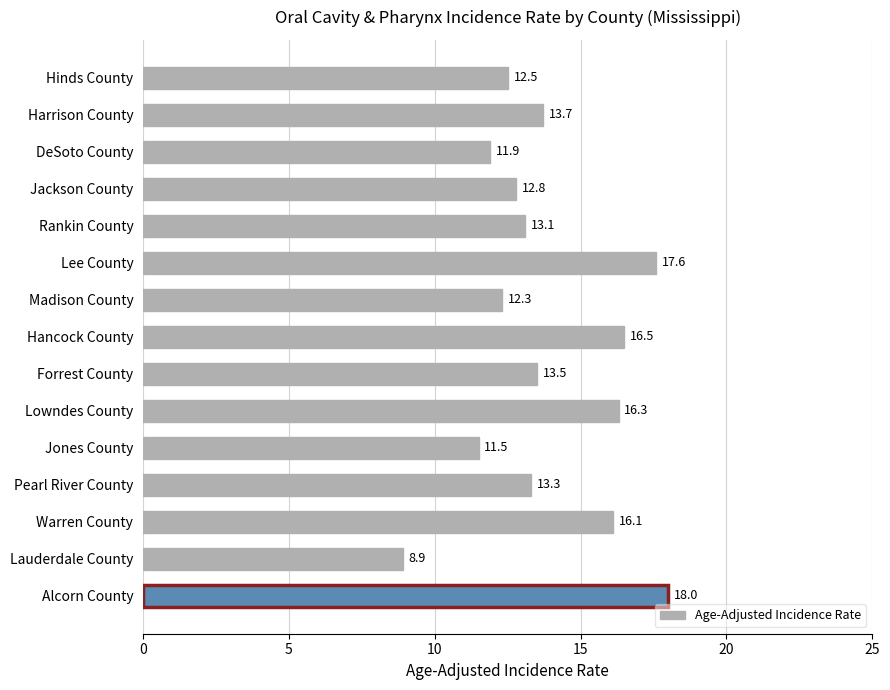

Between Hancock County and Jackson County, which is larger?

Hancock County